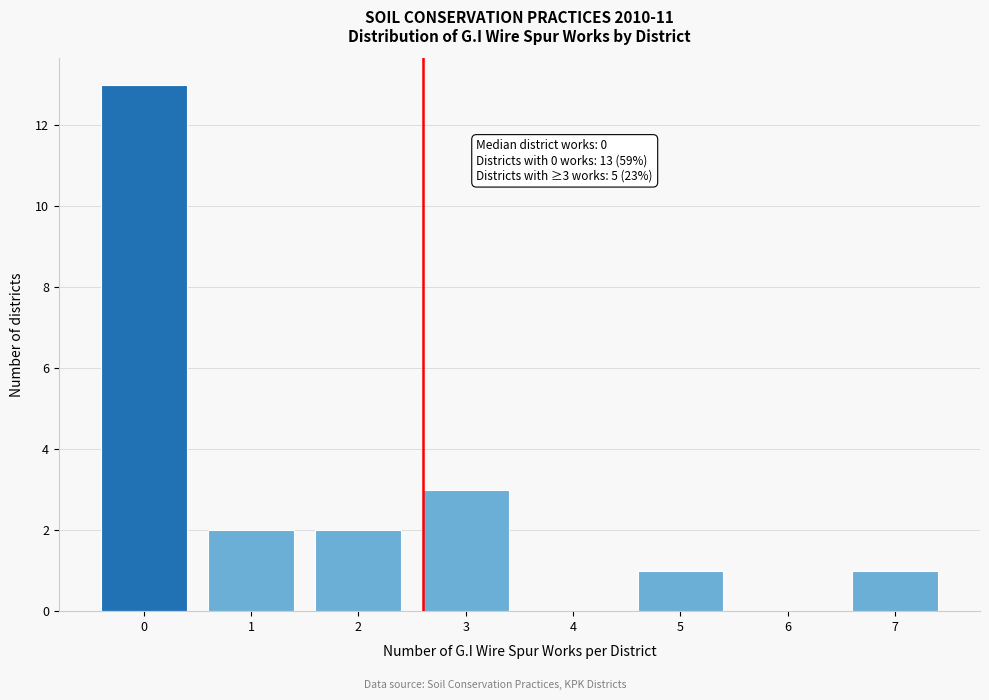

Reading left to right, transcribe all the data shown in this chart.

0=13	1=2	2=2	3=3	4=0	5=1	6=0	7=1